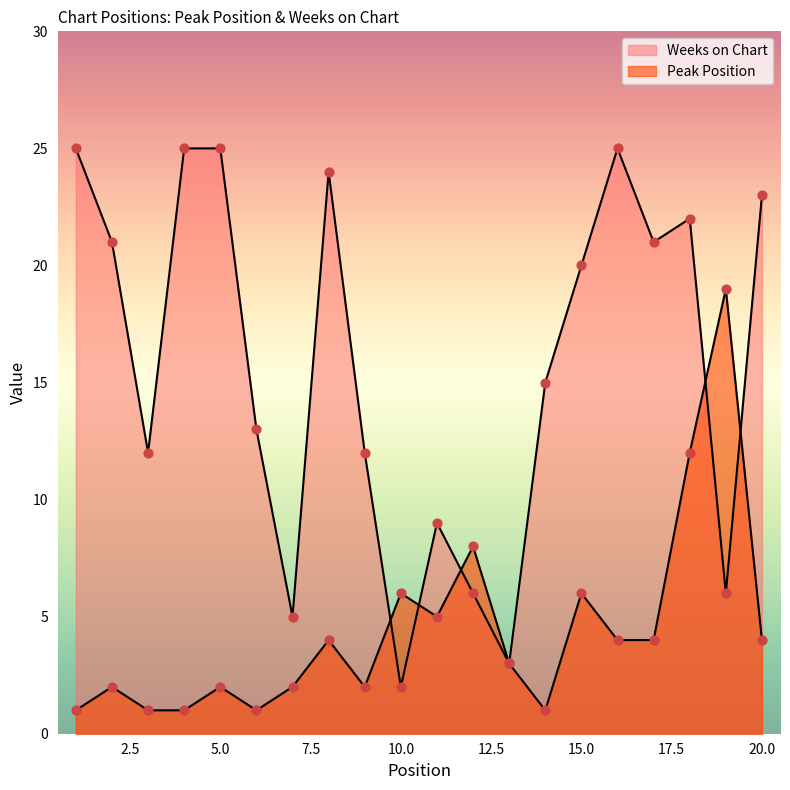

At which category is the sum across all series the highest?

18